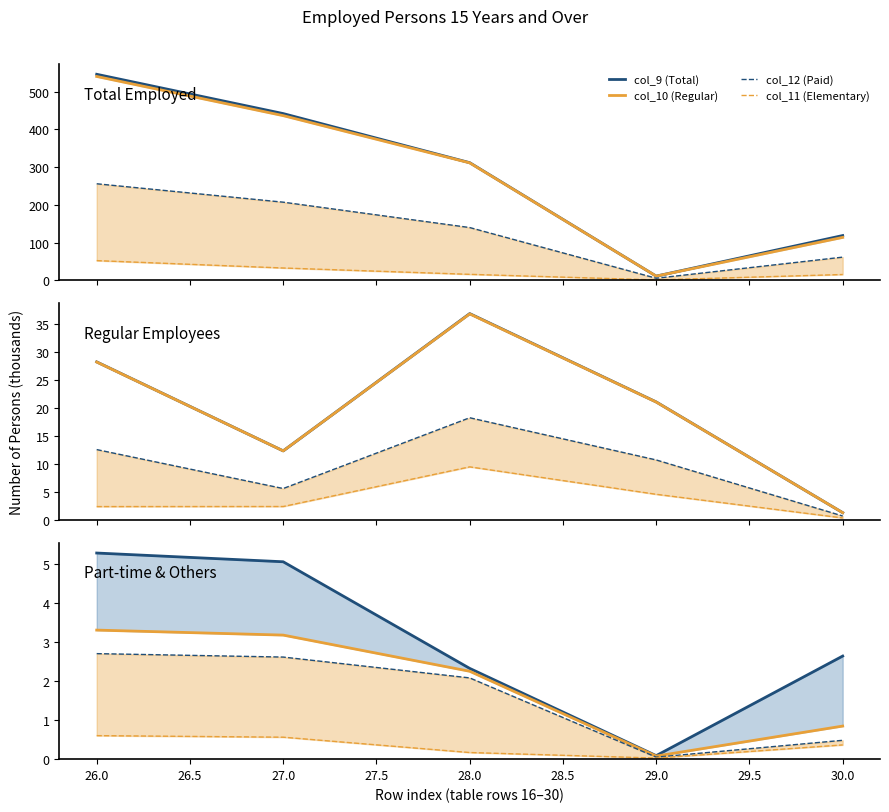

Count the number of categories in the chart.

5